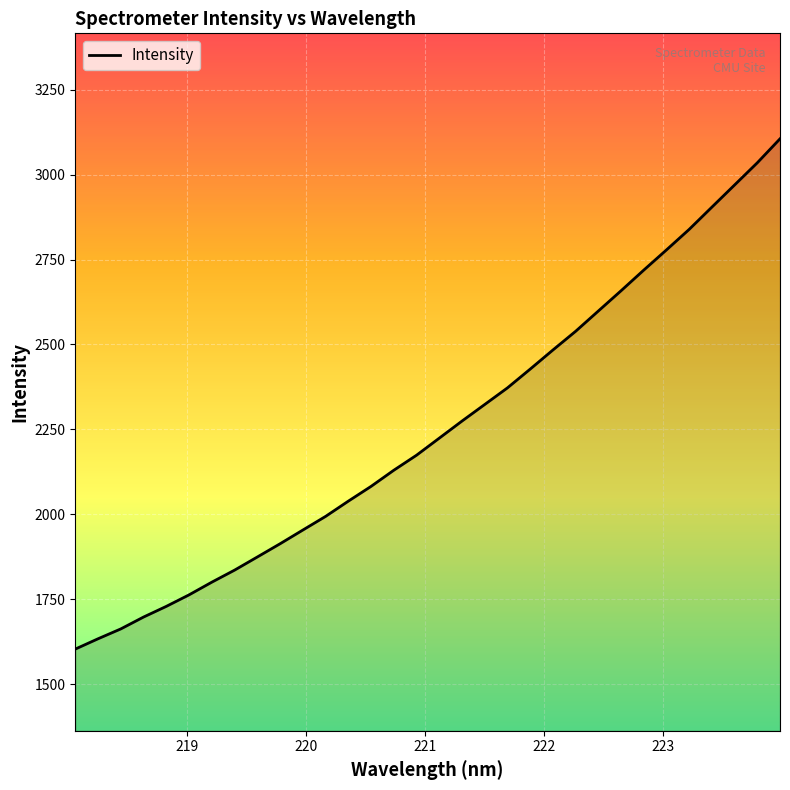

Does the chart have visible grid lines?

Yes